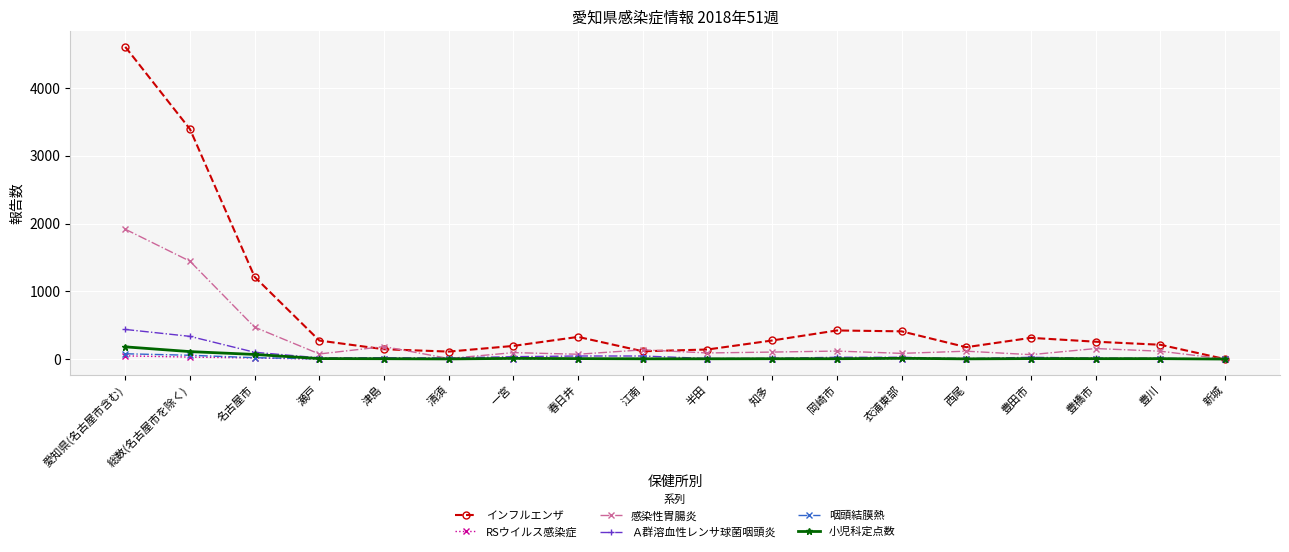

At which category does インフルエンザ reach its first local peak?

春日井